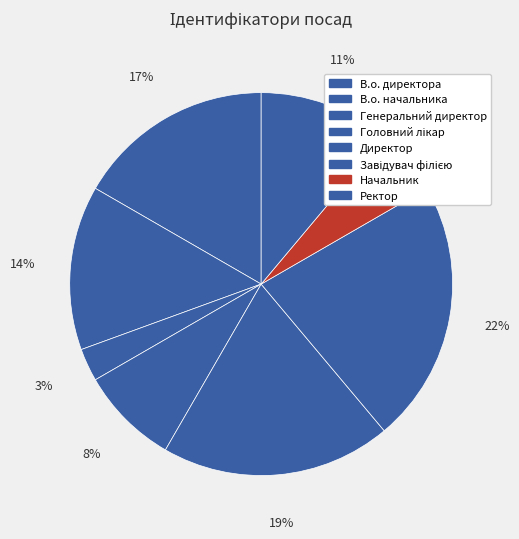

To the nearest percent, what portion does Завідувач філією represent?

22%